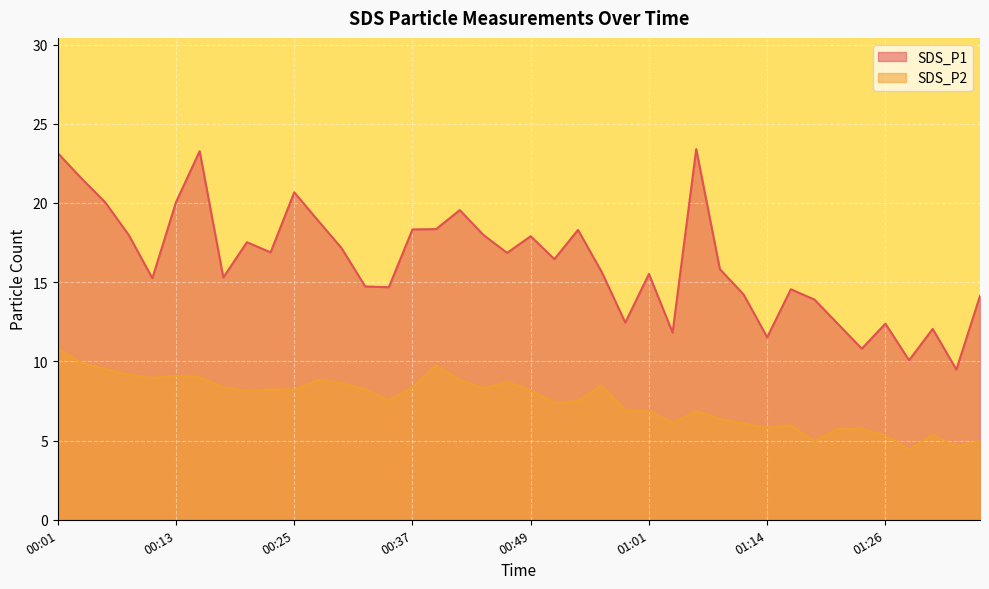

Which series has the largest total across all categories?

SDS_P1